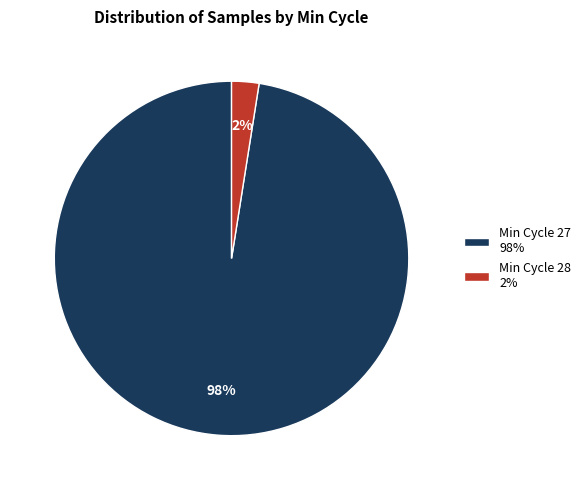

Is there any slice that represents more than half of the pie?

Yes